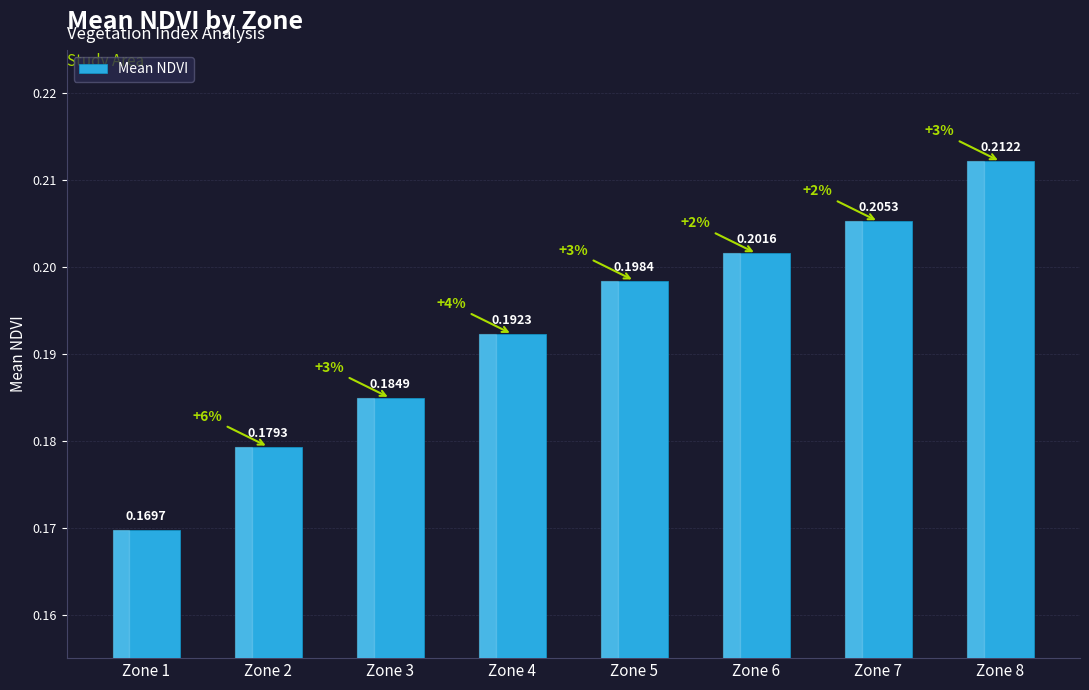

How many bars are there in total?

8